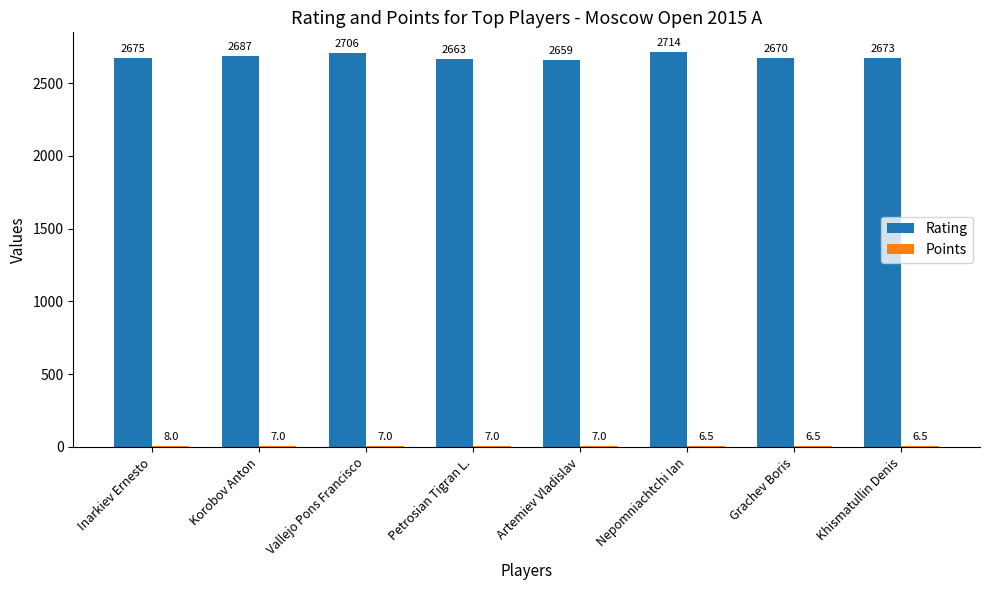

Between Artemiev Vladislav and Grachev Boris, which series saw the biggest shift?

Rating